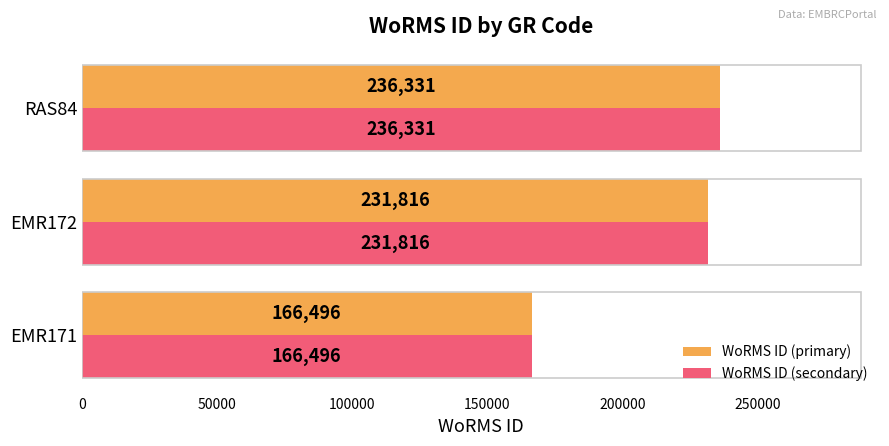

What is the lowest value of the WoRMS ID (secondary) series?

166496